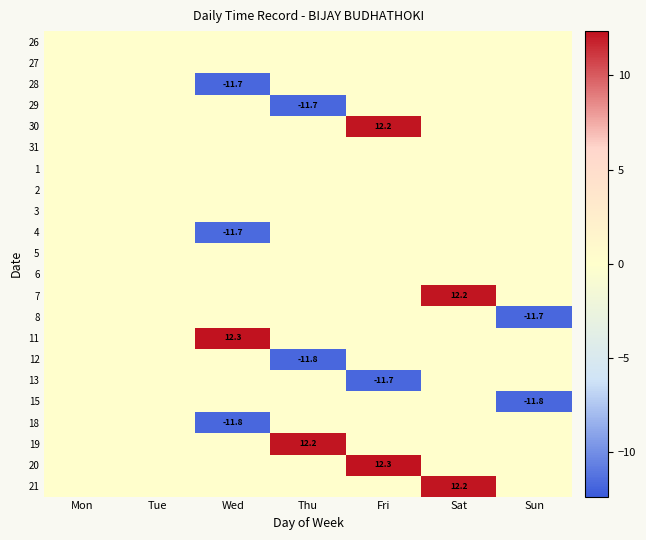

Rank the categories by 27 value from lowest to highest.

Mon, Tue, Wed, Thu, Fri, Sat, Sun